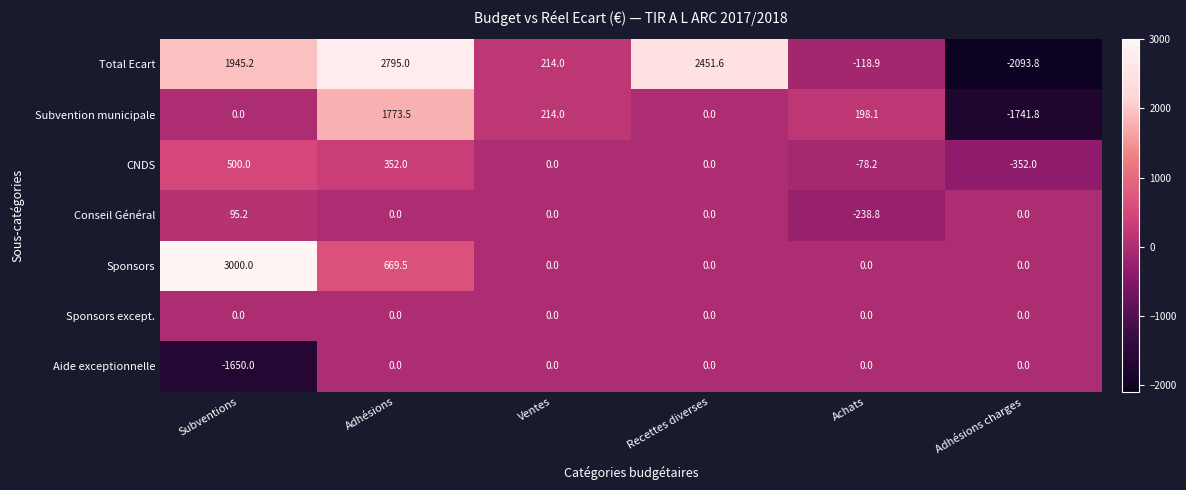

What is the minimum value for Total Ecart?

-2093.8